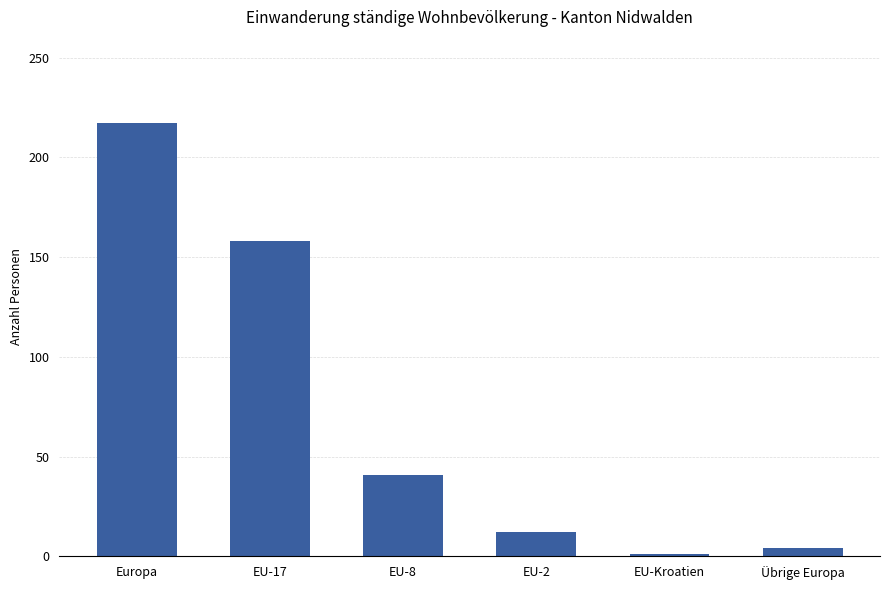

At which category does the chart reach its minimum across all series?

EU-Kroatien